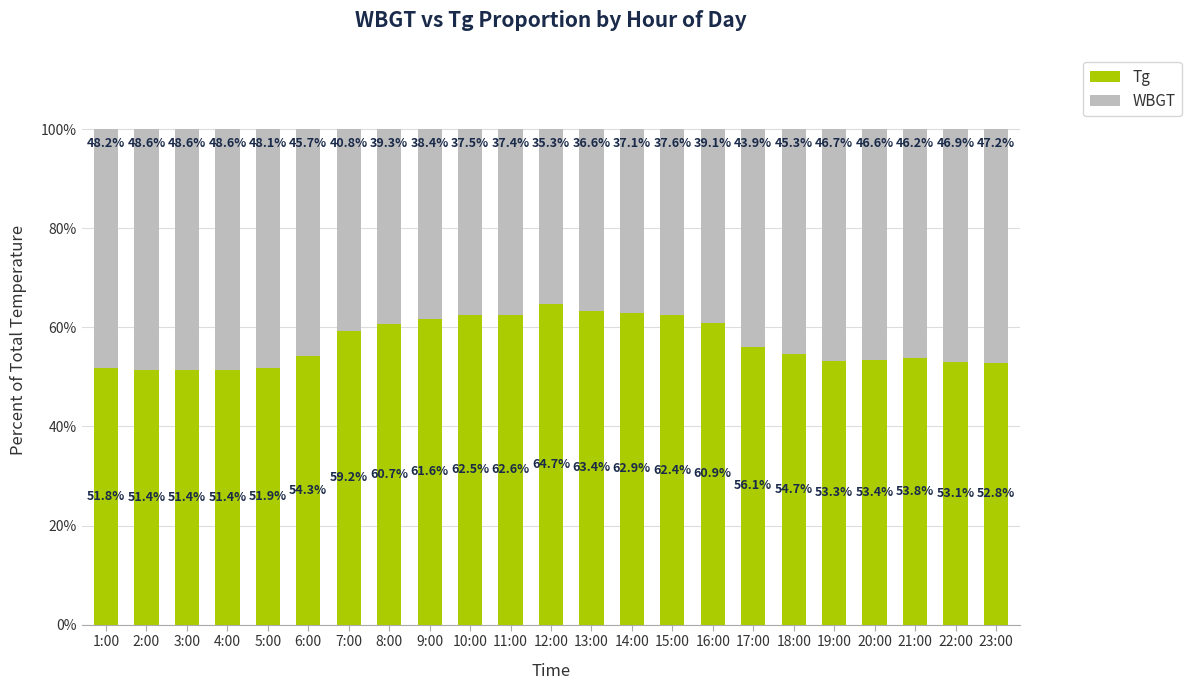

What is the total value across all series at 14:00?

100.0